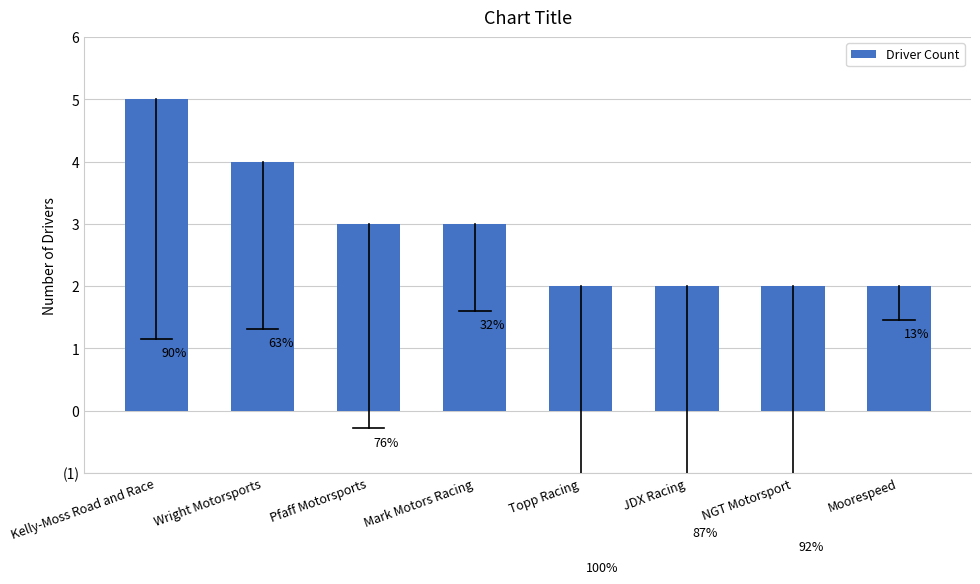

What is the sum of all values?

23